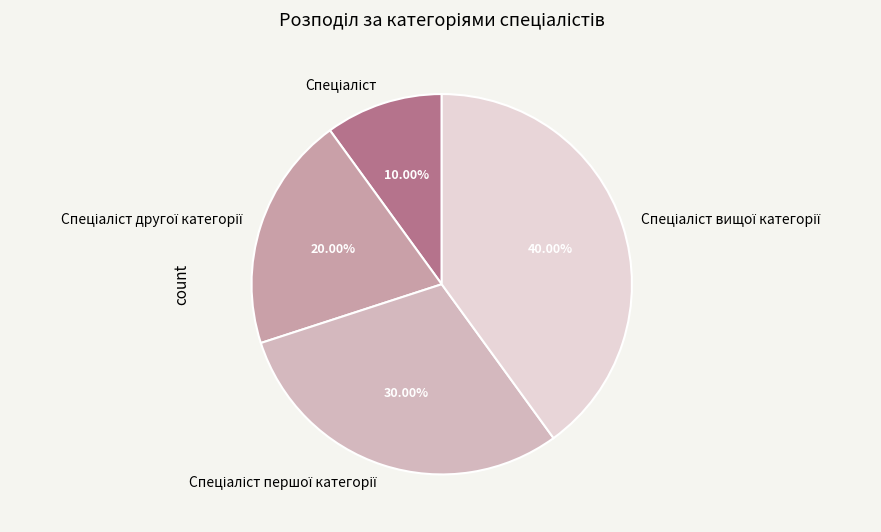

Does any single category account for the majority?

No